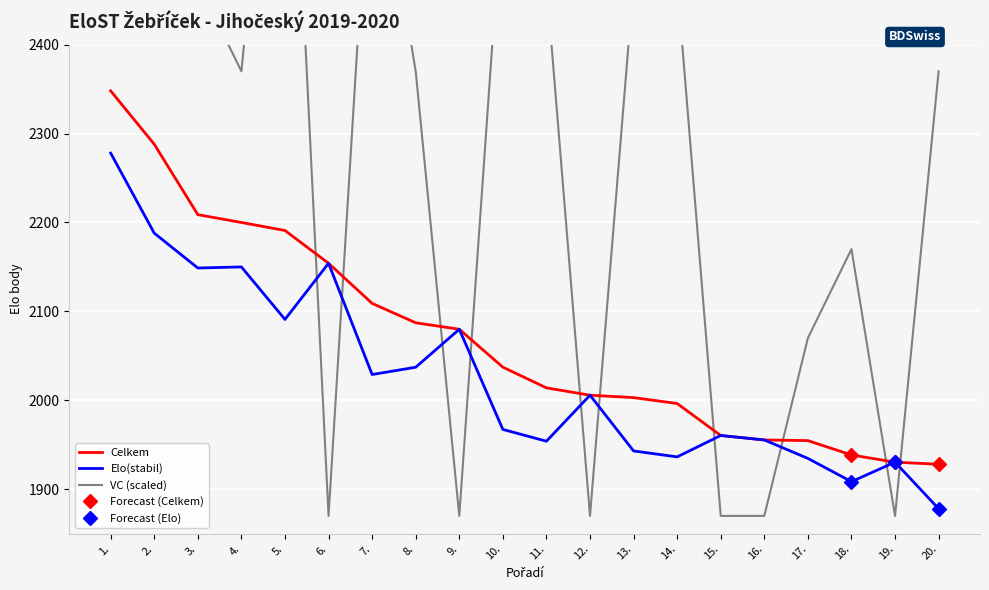

Reading left to right, extract all data points from this chart.

Elo(stabil): 1.=2278.0	2.=2188.0	3.=2148.8	4.=2150.0	5.=2091.0	6.=2154.1	7.=2029.0	8.=2037.2	9.=2079.9	10.=1967.3	11.=1954.0	12.=2005.7	13.=1943.0	14.=1936.4	15.=1960.4	16.=1955.4	17.=1934.7	18.=1908.5	19.=1930.4	20.=1878.1
VC: 1.=2570.0	2.=2870.0	3.=2470.0	4.=2370.0	5.=2870.0	6.=1870.0	7.=2670.0	8.=2370.0	9.=1870.0	10.=2570.0	11.=2470.0	12.=1870.0	13.=2470.0	14.=2470.0	15.=1870.0	16.=1870.0	17.=2070.0	18.=2170.0	19.=1870.0	20.=2370.0
Celkem: 1.=2348.0	2.=2288.0	3.=2208.8	4.=2200.0	5.=2191.0	6.=2154.1	7.=2109.0	8.=2087.2	9.=2079.9	10.=2037.3	11.=2014.0	12.=2005.7	13.=2003.0	14.=1996.4	15.=1960.4	16.=1955.4	17.=1954.7	18.=1938.5	19.=1930.4	20.=1928.1